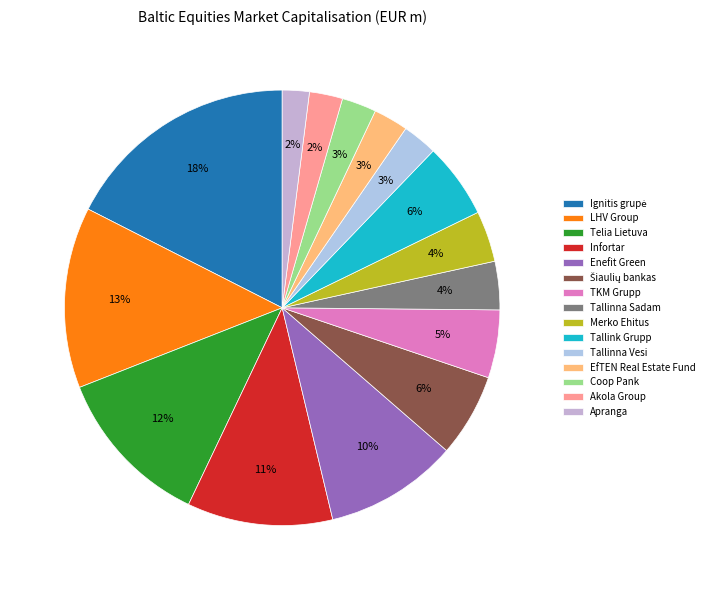

Between Šiaulių bankas and Enefit Green, which is larger?

Enefit Green